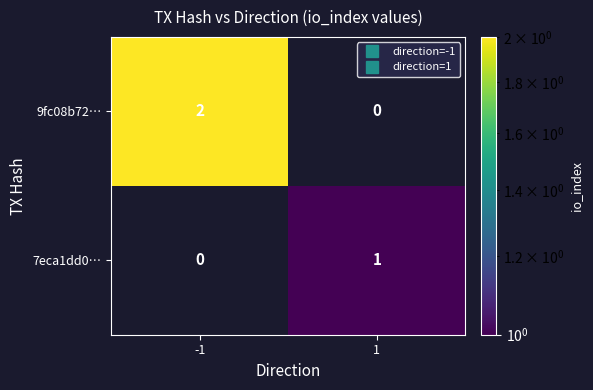

Rank the categories by 7eca1dd0… value from highest to lowest.

1, -1